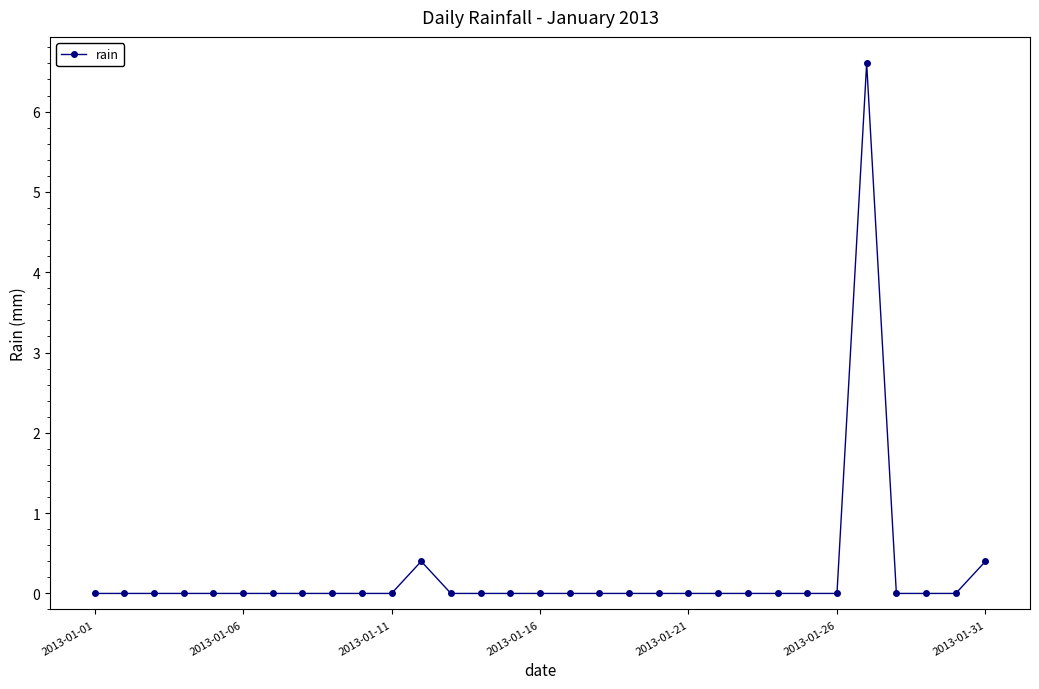

What is the difference between the maximum and minimum values?

6.6